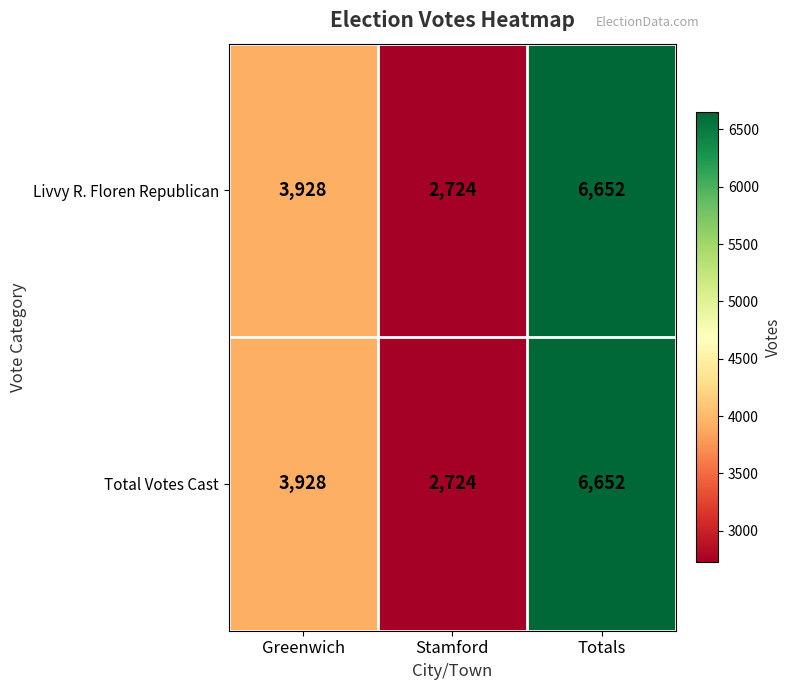

Rank the categories by Livvy R. Floren Republican value from lowest to highest.

Stamford, Greenwich, Totals